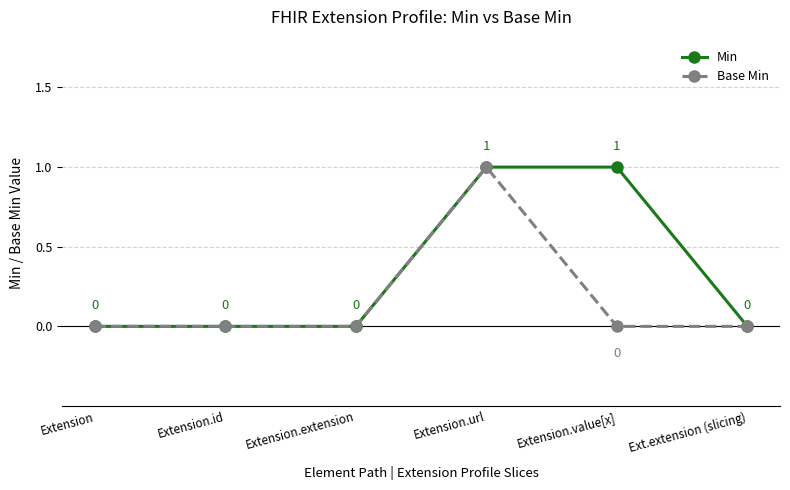

Reading left to right, what are all the values shown in this chart?

Min: 0	0	0	1	1	0
Base Min: 0	0	0	1	0	0